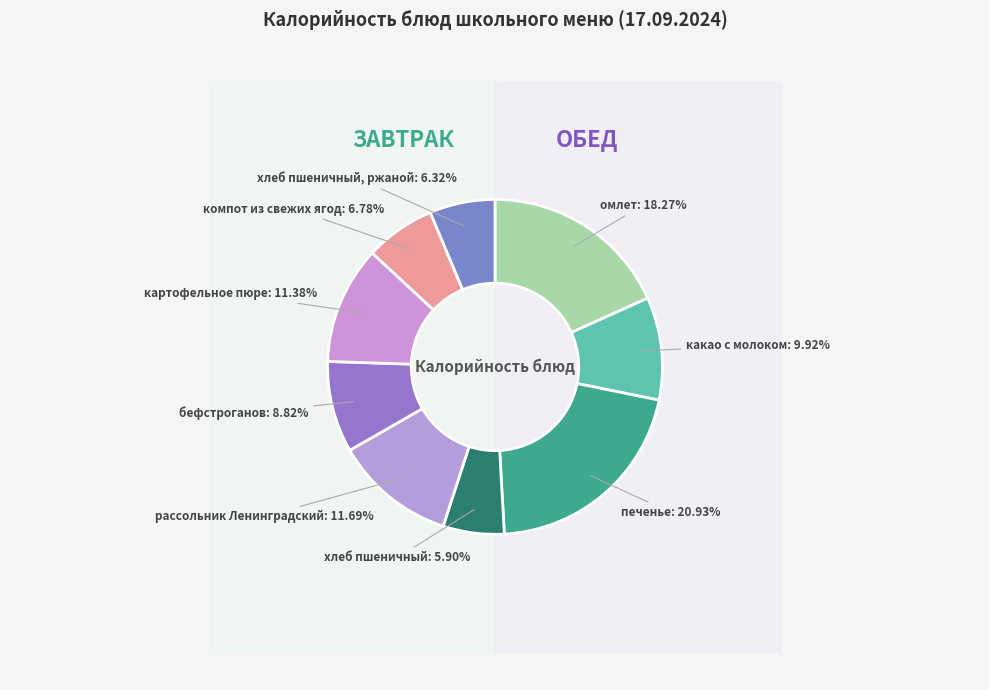

What is the smallest slice in the pie chart?

хлеб пшеничный (завтрак)